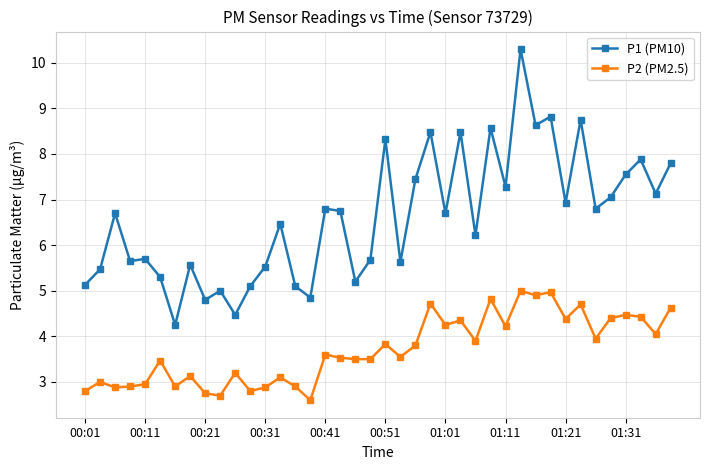

Does the chart have visible grid lines?

Yes